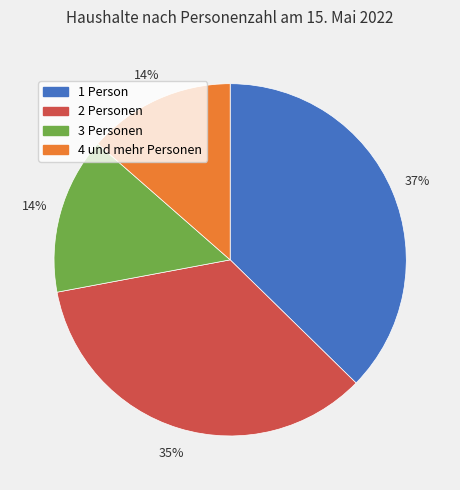

To the nearest percent, what percentage of the pie is 1 Person?

37%